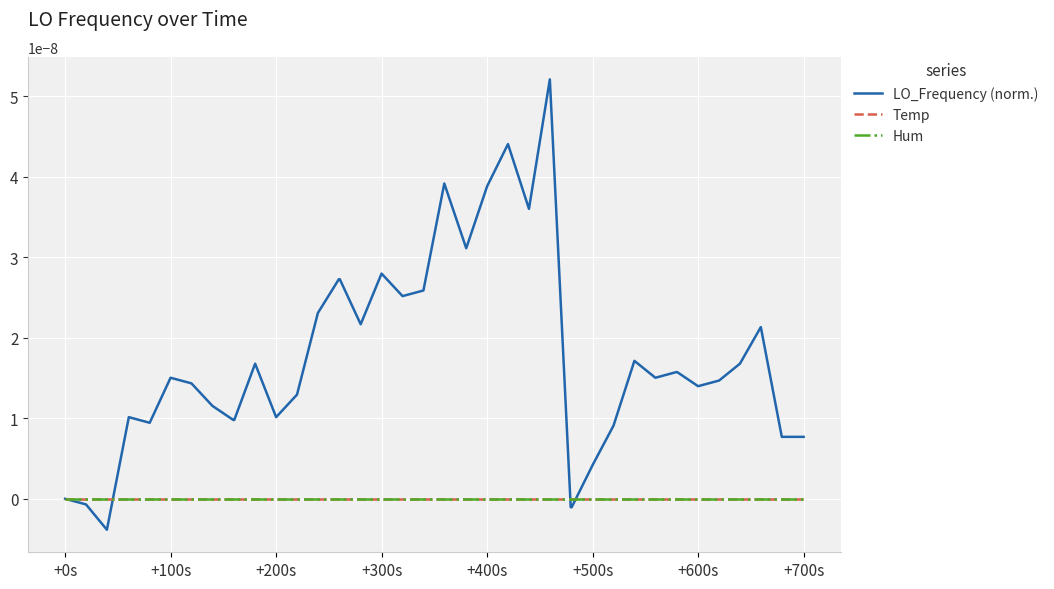

How many lines are shown in the chart?

3